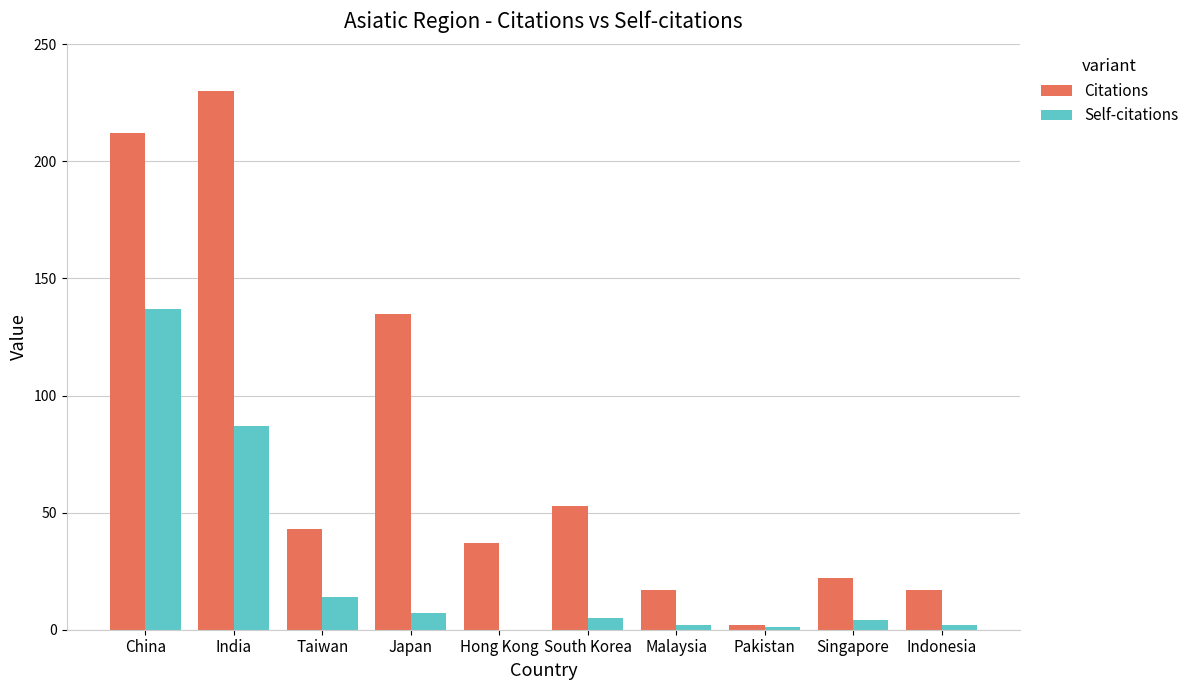

Which series has the largest total across all categories?

Citations